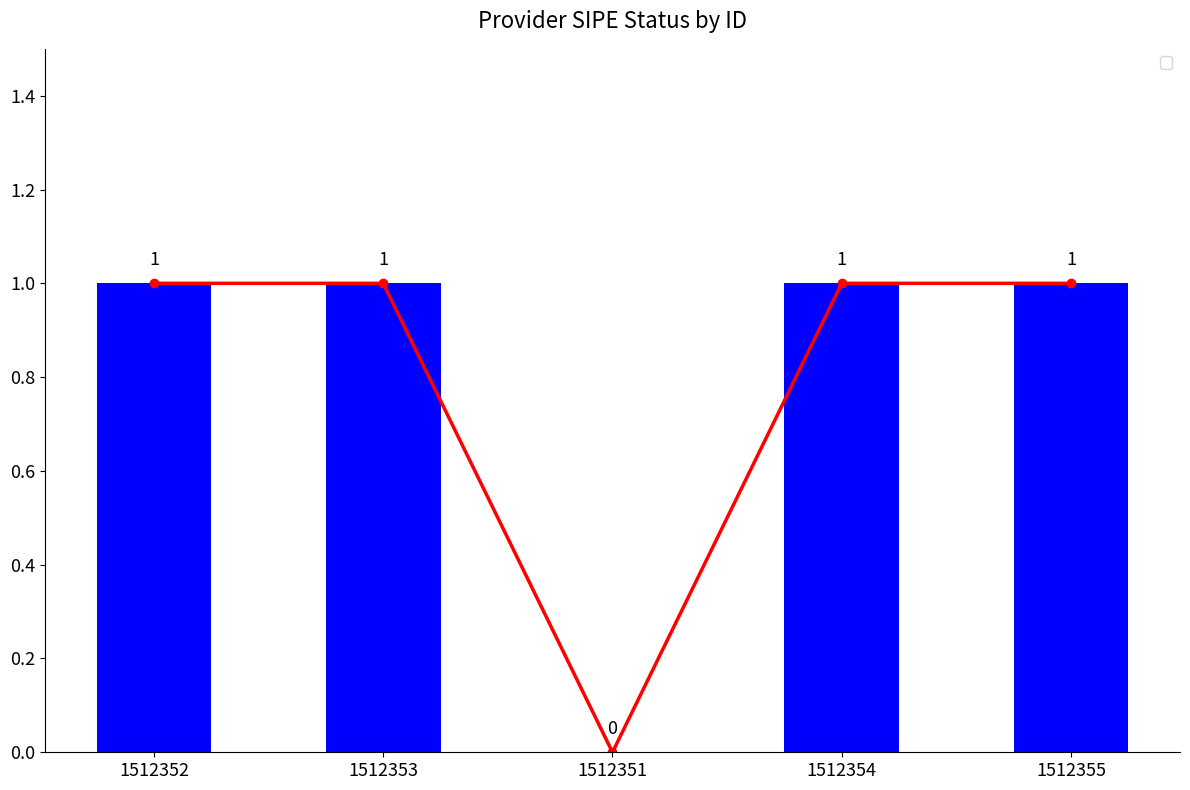

What is the sum of the values at 1512354 and 1512352?

2